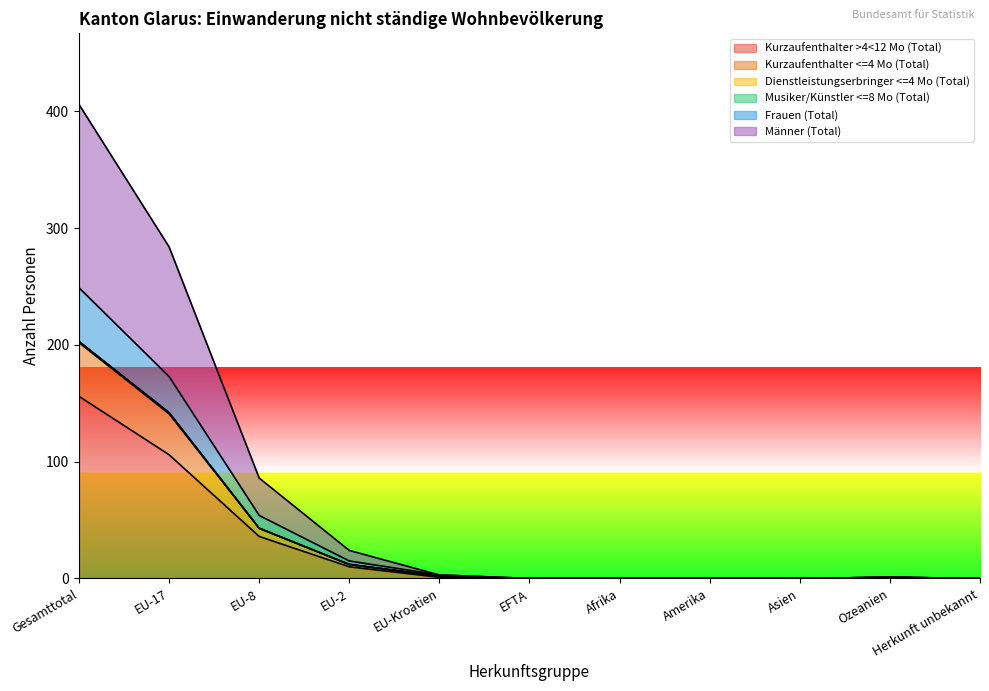

Does the chart have visible grid lines?

No